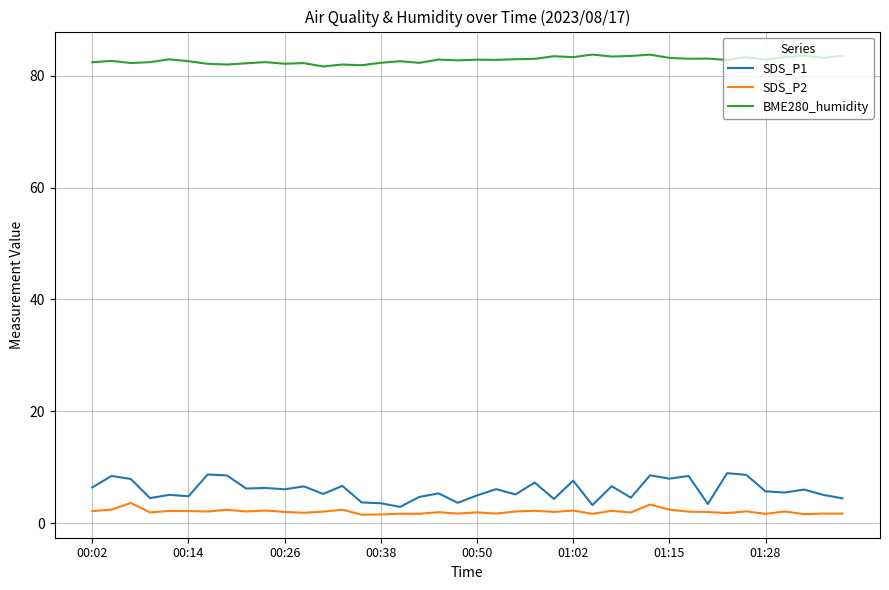

What is the maximum value shown in the chart?

83.8